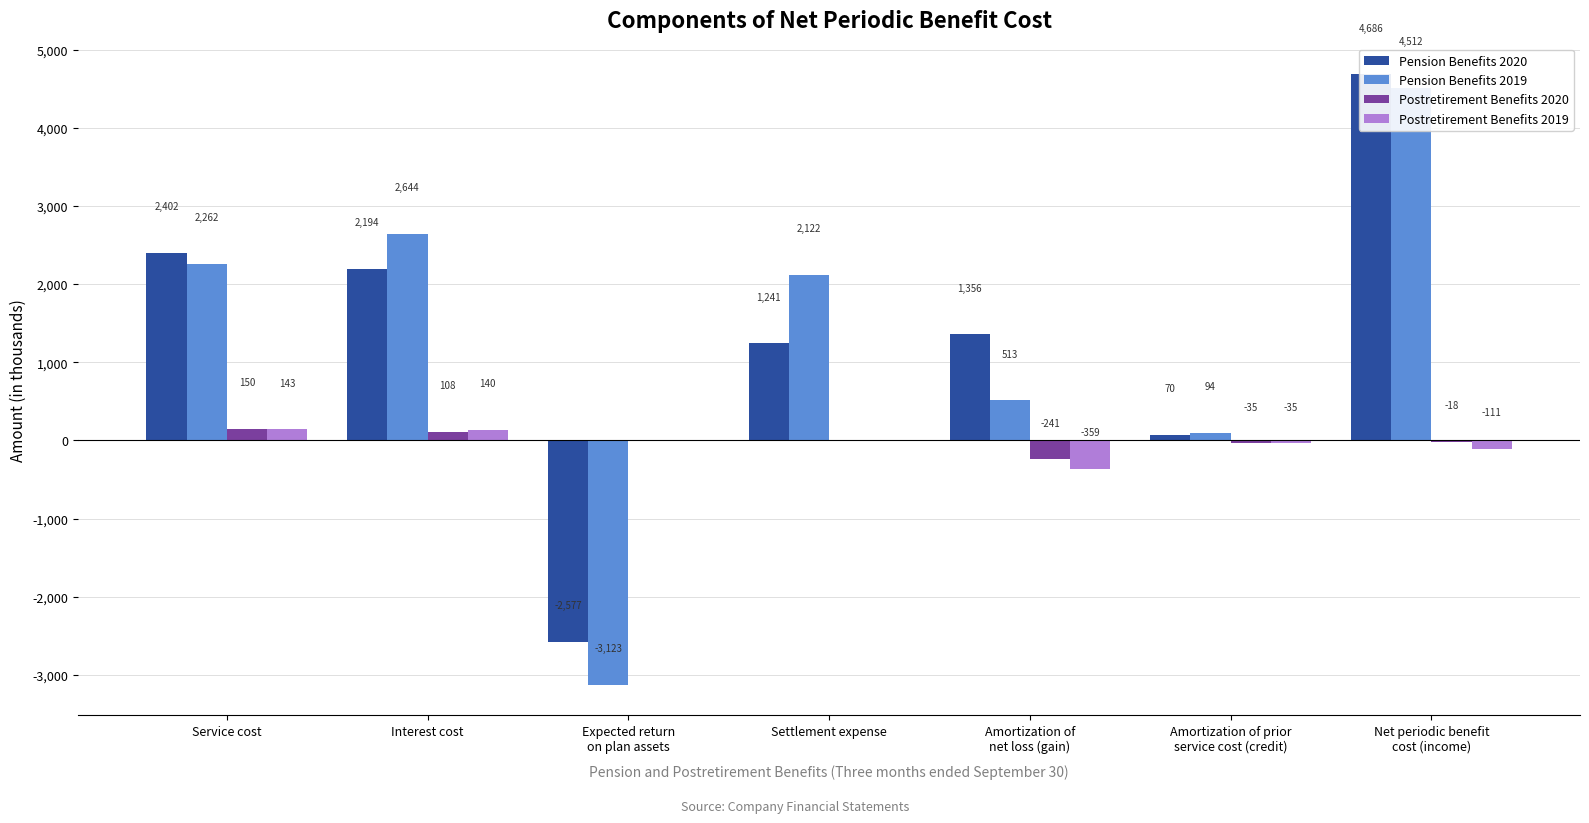

Reading left to right, what are all the values shown in this chart?

Pension Benefits 2020: Service cost=2402	Interest cost=2194	Expected return
on plan assets=-2577	Settlement expense=1241	Amortization of
net loss (gain)=1356	Amortization of prior
service cost (credit)=70	Net periodic benefit
cost (income)=4686
Pension Benefits 2019: Service cost=2262	Interest cost=2644	Expected return
on plan assets=-3123	Settlement expense=2122	Amortization of
net loss (gain)=513	Amortization of prior
service cost (credit)=94	Net periodic benefit
cost (income)=4512
Postretirement Benefits 2020: Service cost=150	Interest cost=108	Expected return
on plan assets=0	Settlement expense=0	Amortization of
net loss (gain)=-241	Amortization of prior
service cost (credit)=-35	Net periodic benefit
cost (income)=-18
Postretirement Benefits 2019: Service cost=143	Interest cost=140	Expected return
on plan assets=0	Settlement expense=0	Amortization of
net loss (gain)=-359	Amortization of prior
service cost (credit)=-35	Net periodic benefit
cost (income)=-111